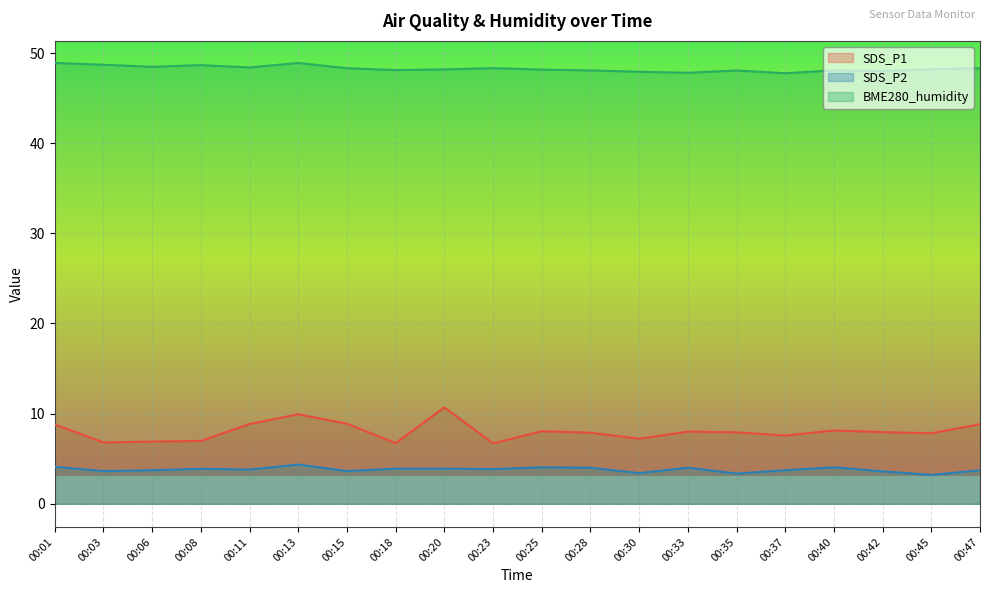

How many interior local valleys does the SDS_P2 series have?

7